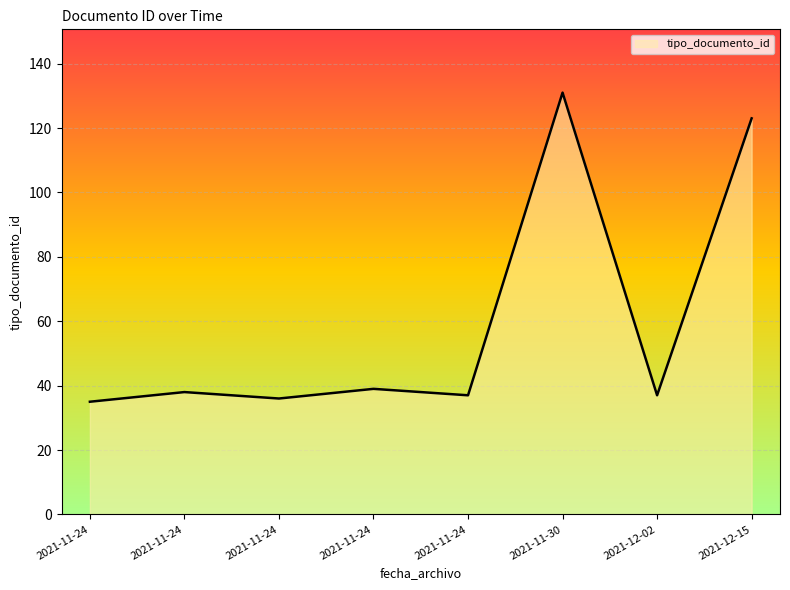

How many lines are shown in the chart?

1